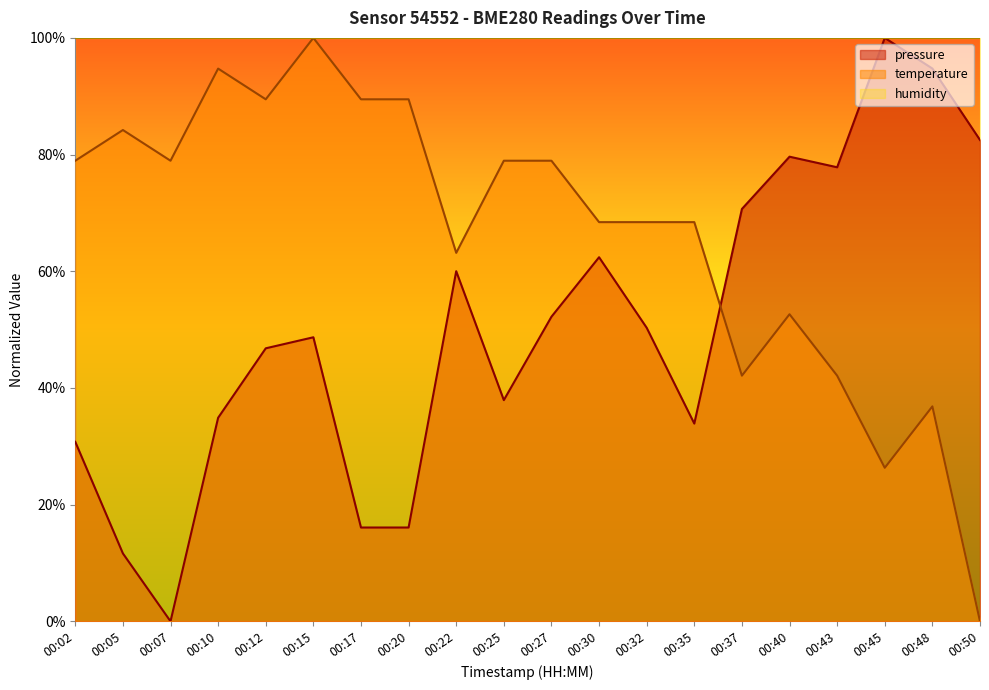

What is the maximum value for temperature?

100.0